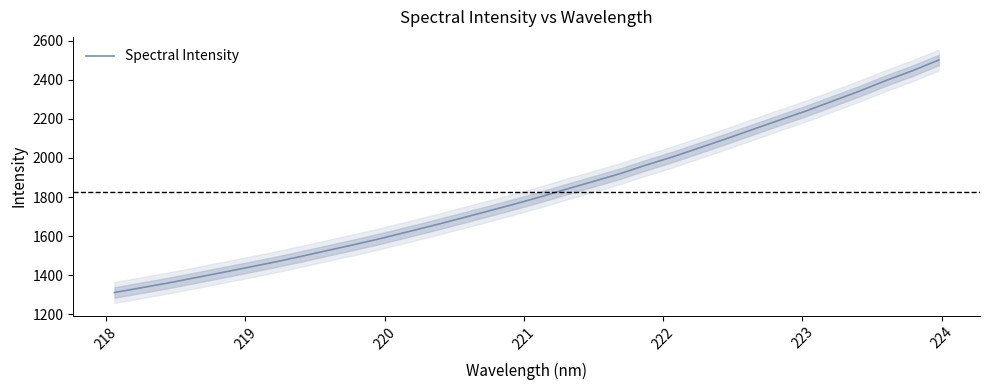

What is the maximum value for Spectral Intensity?

2500.5